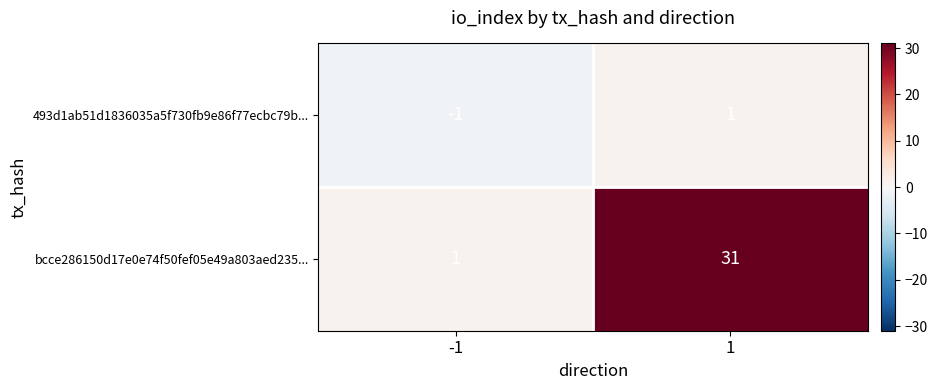

Rank the series by their maximum value, from highest to lowest.

bcce286150d17e0e74f50fef05e49a803aed235..., 493d1ab51d1836035a5f730fb9e86f77ecbc79b...